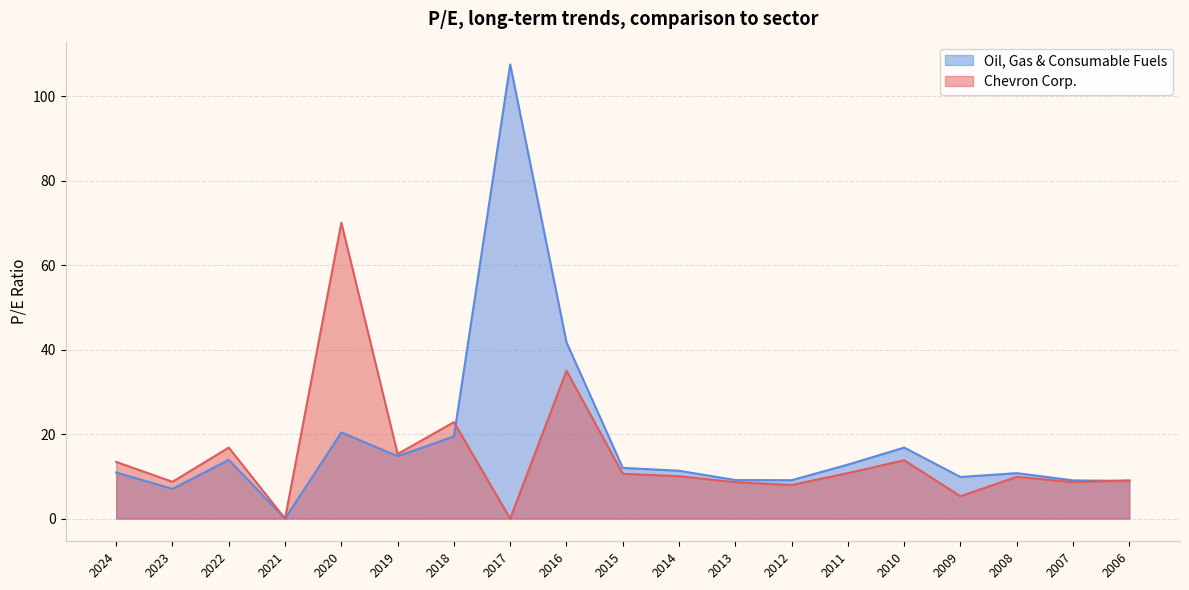

Which series has the largest total across all categories?

Oil, Gas & Consumable Fuels